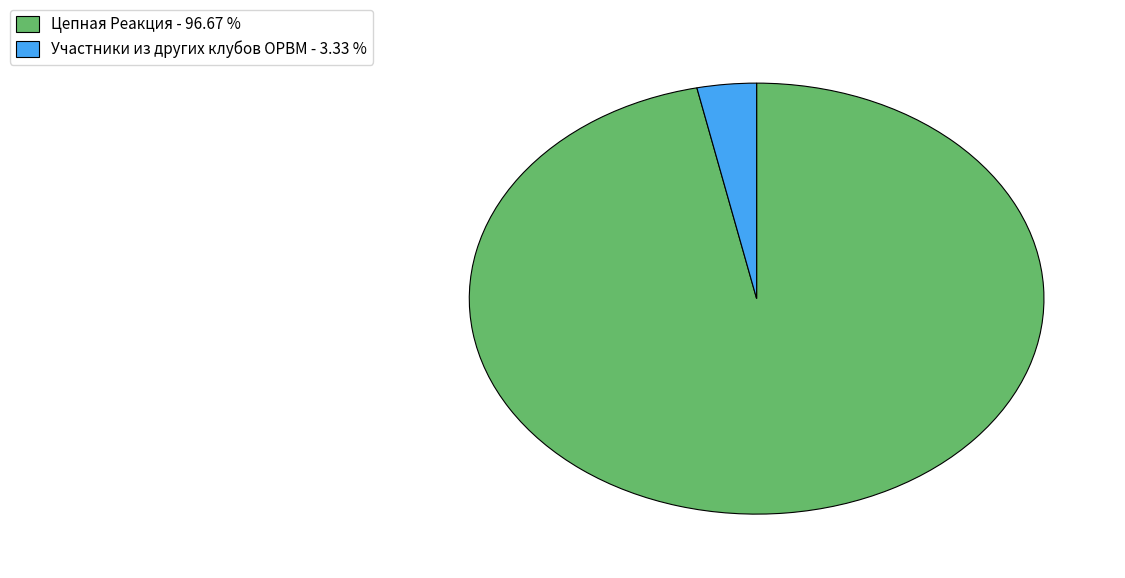

The Цепная Реакция slice represents 97% of the pie. True or false?

True